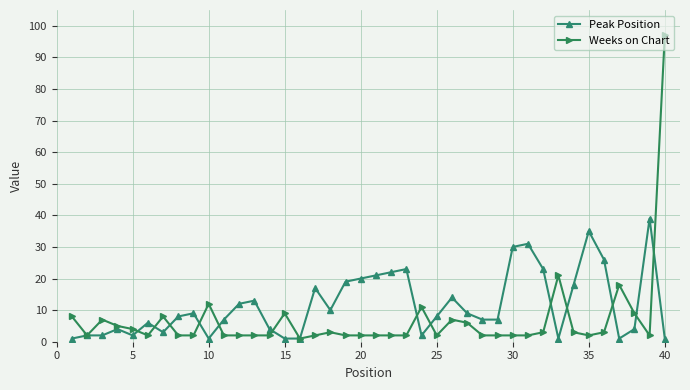

Which series has the largest range (max minus min)?

Weeks on Chart